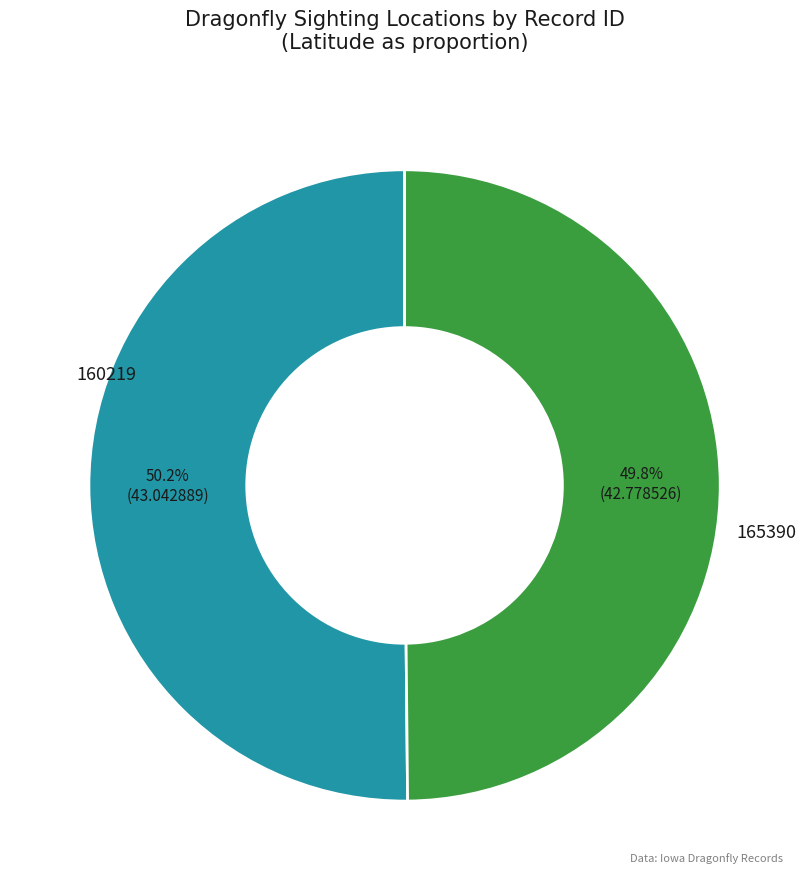

Does any single category account for the majority?

Yes